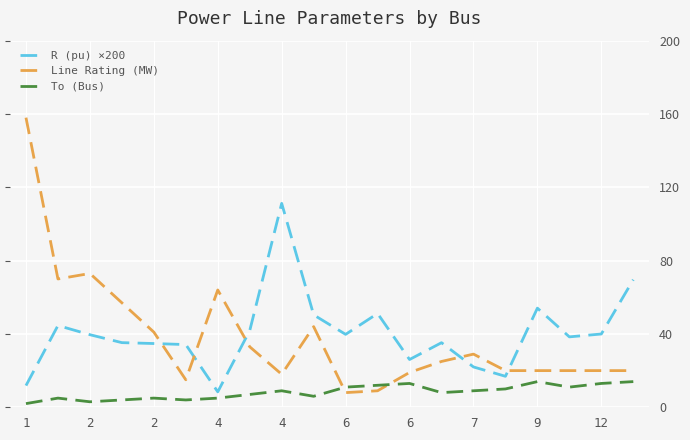

What is the maximum value shown in the chart?

158.0